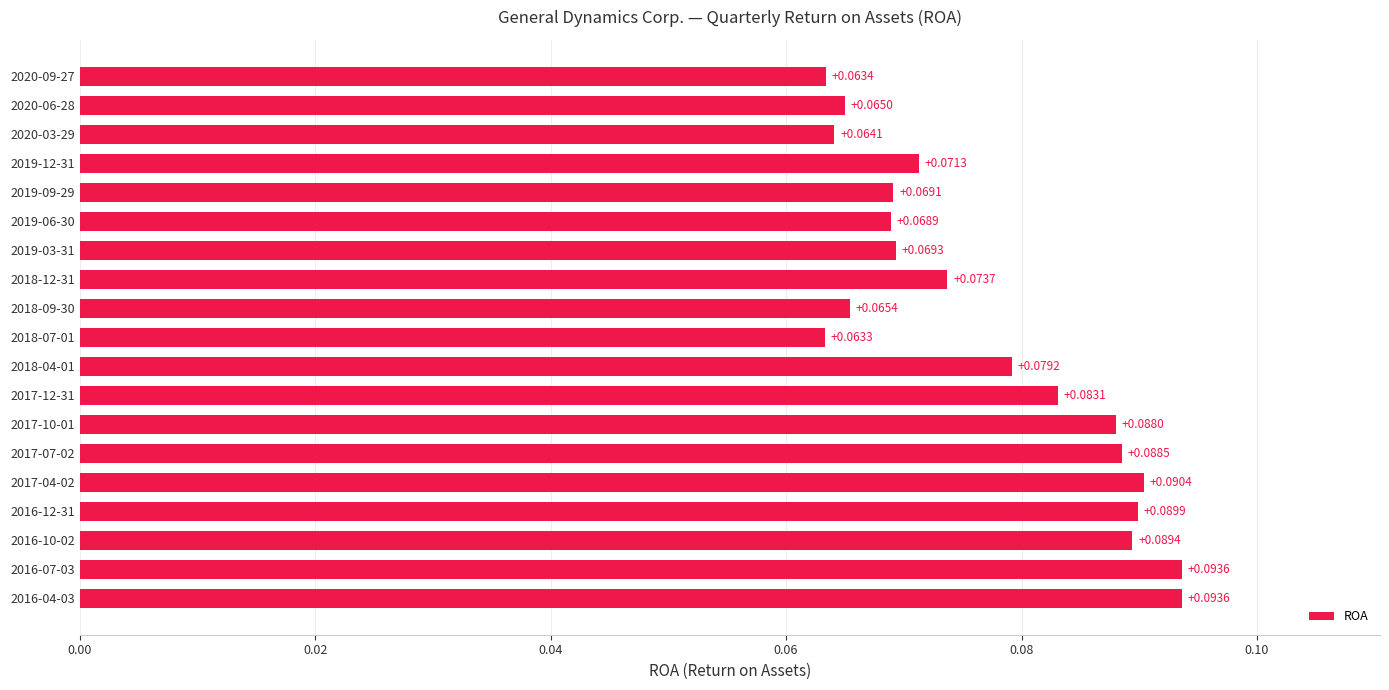

What is the sum of all values?

1.5